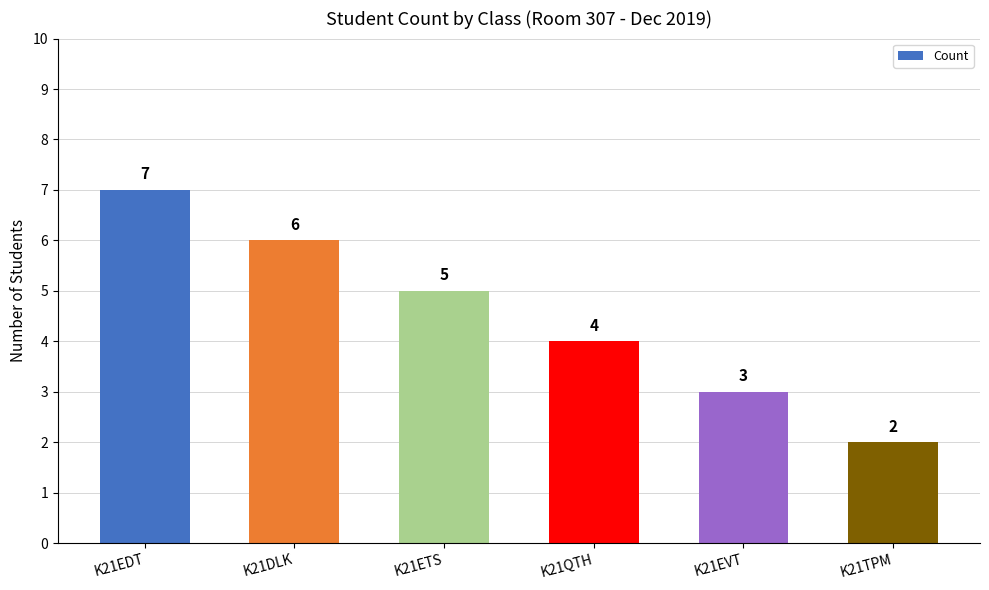

Rank the categories by value from lowest to highest.

K21TPM, K21EVT, K21QTH, K21ETS, K21DLK, K21EDT